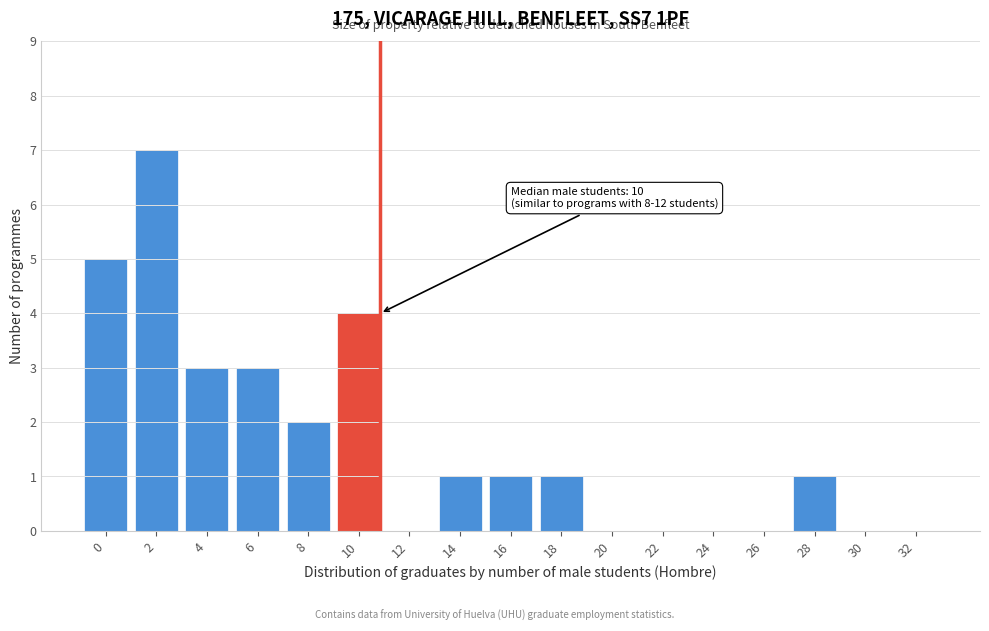

Reading left to right, extract all data points from this chart.

0=5	2=7	4=3	6=3	8=2	10=4	12=0	14=1	16=1	18=1	20=0	22=0	24=0	26=0	28=1	30=0	32=0